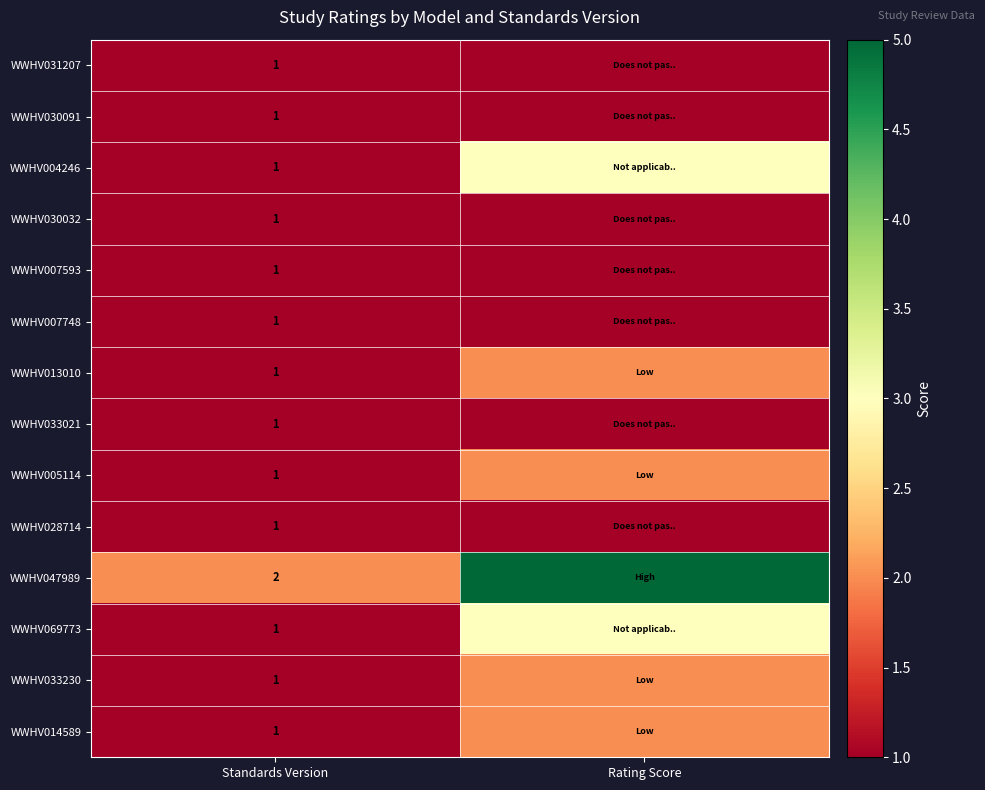

What is the total value across all series at Standards Version?

15